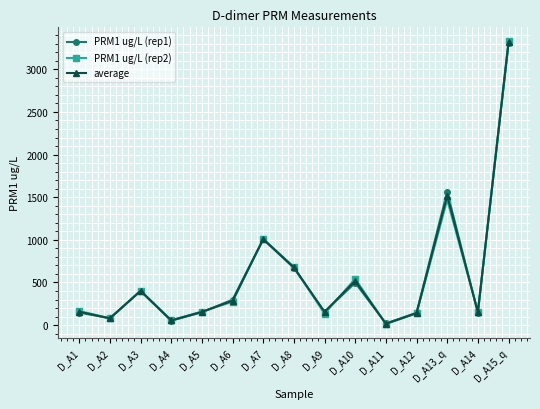

What is the value of the PRM1 ug/L (rep1) point at the 3rd from the left?

399.0